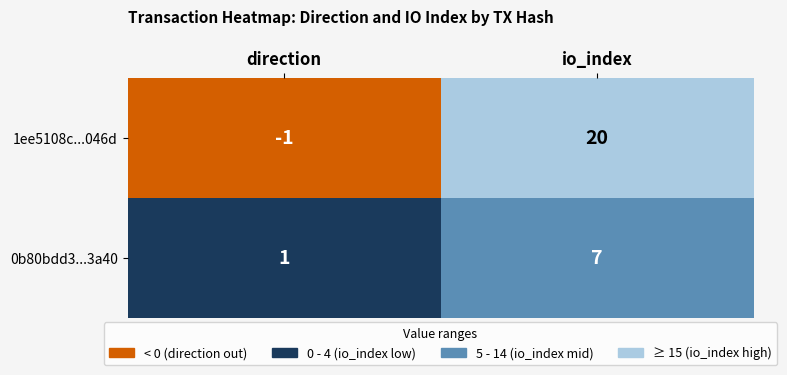

At how many categories does at least one series exceed 19?

1